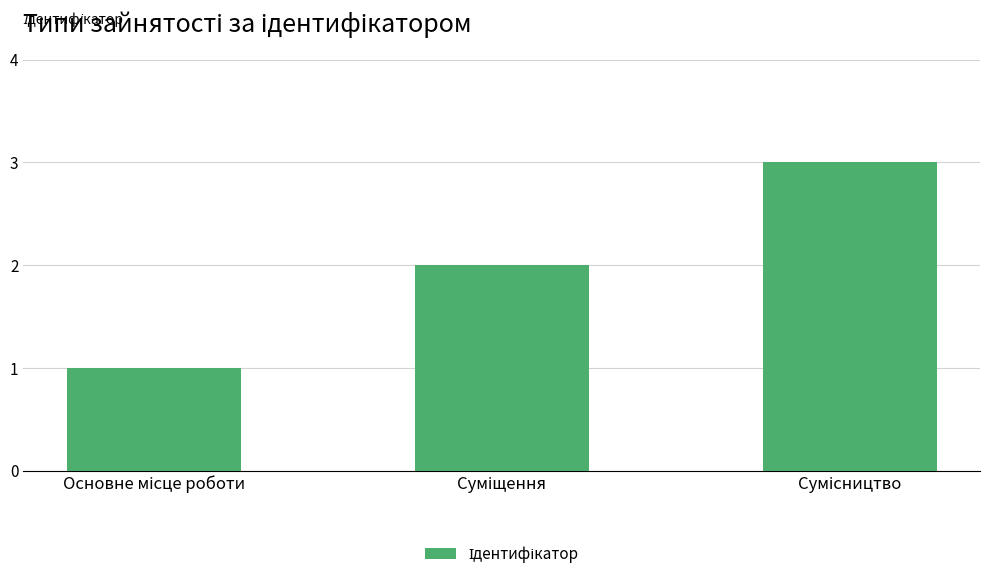

What is the average value?

2